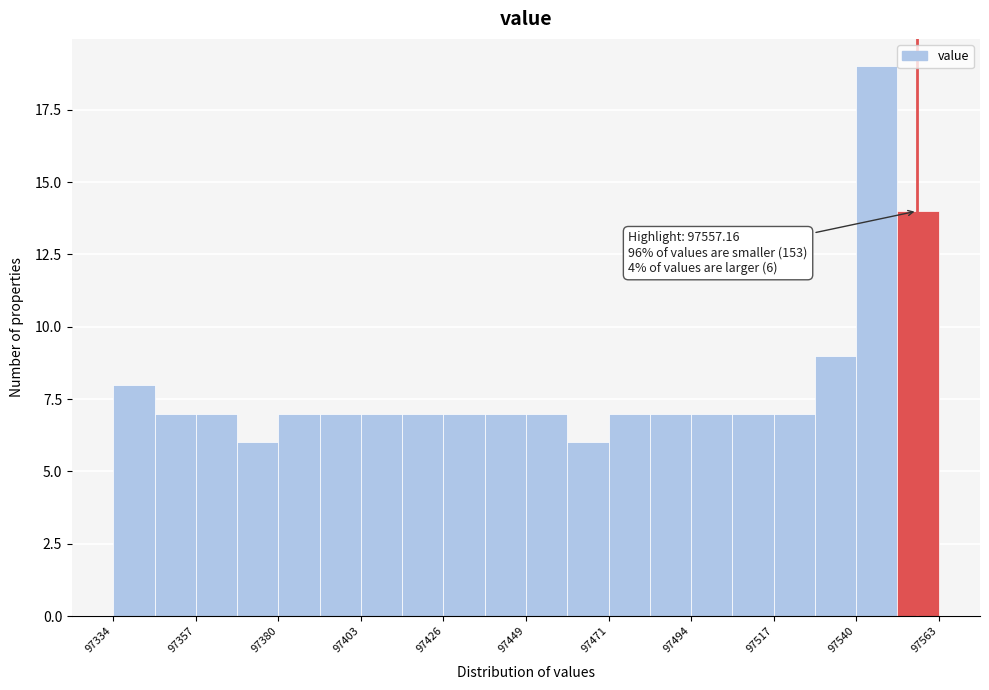

Around what value on the x-axis is the tallest bar? Give the approximate position of its centre, as read against the axis.

97545